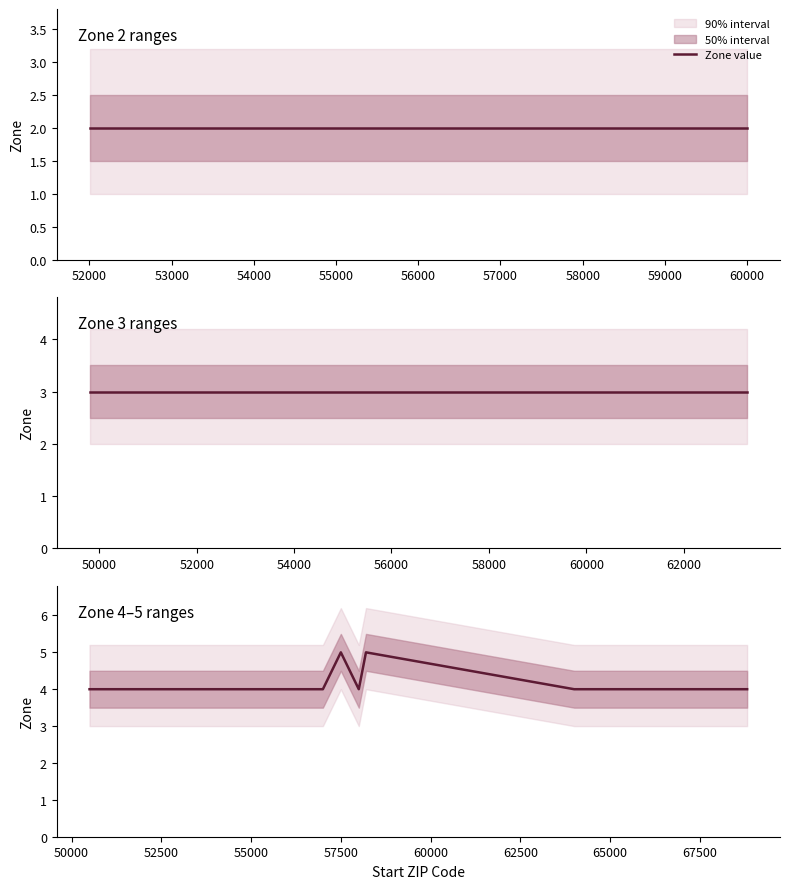

What is the value of the 2nd point from the left?

4